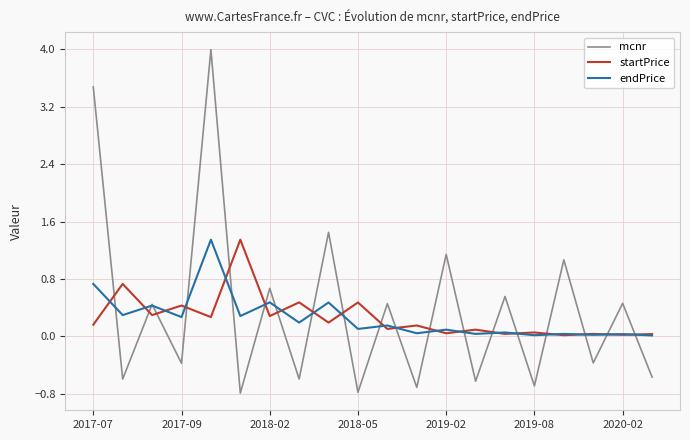

After their last crossing, which series has the higher values: mcnr or startPrice?

startPrice